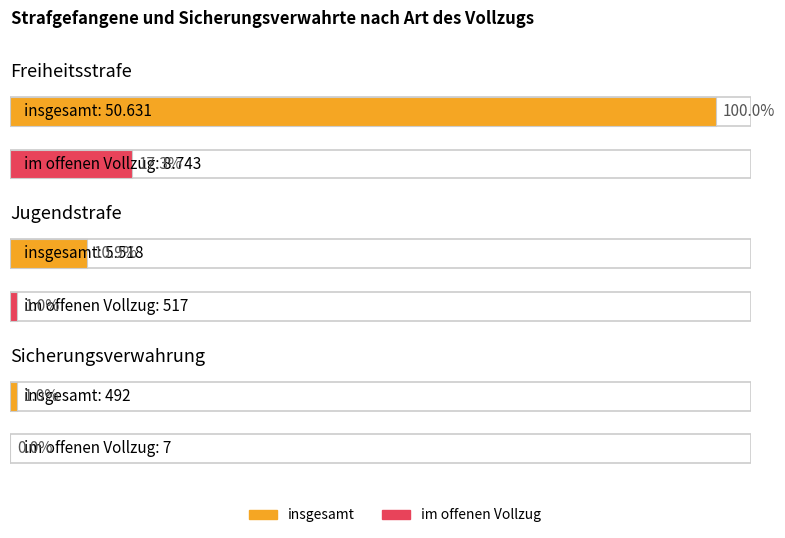

What is the label of the 3rd bar from the right?

Freiheitsstrafe